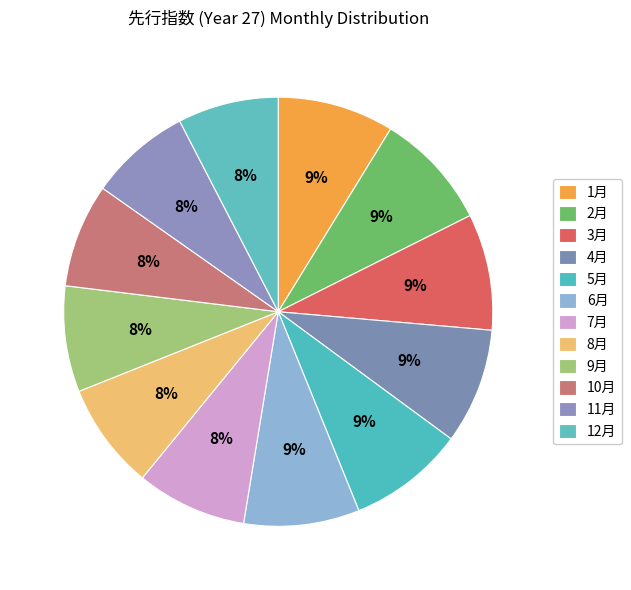

To the nearest percent, what is the difference between the 10月 and 1月 slice percentages?

1%